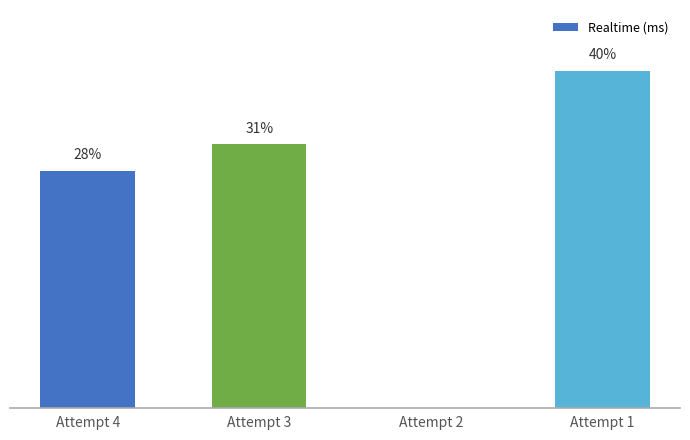

List the labels in order of value, smallest first.

Attempt 2, Attempt 4, Attempt 3, Attempt 1